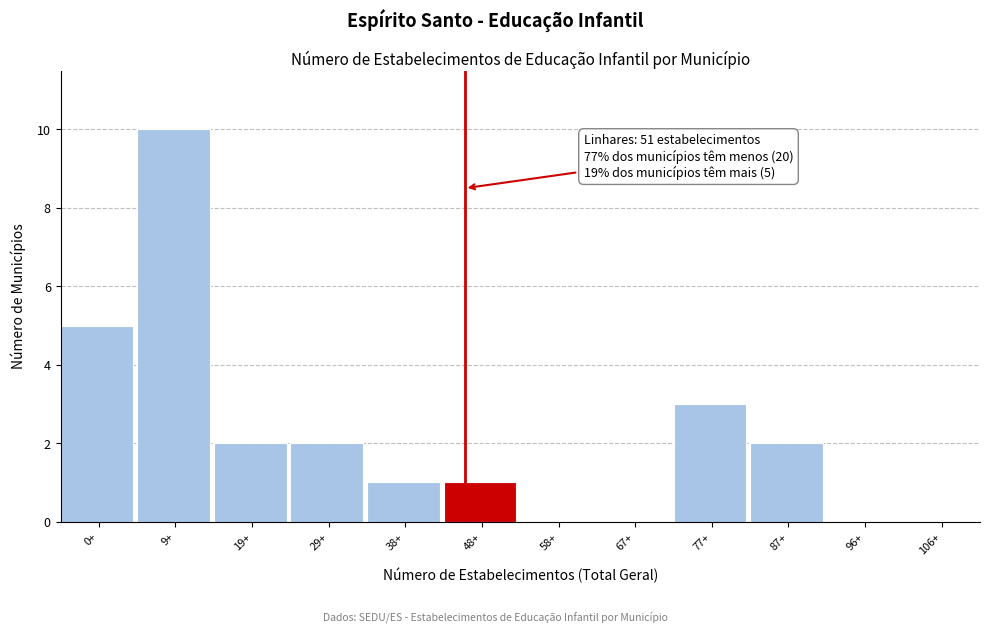

Reading right to left, what are all the values shown in this chart?

106+=0	96+=0	87+=2	77+=3	67+=0	58+=0	48+=1	38+=1	29+=2	19+=2	9+=10	0+=5